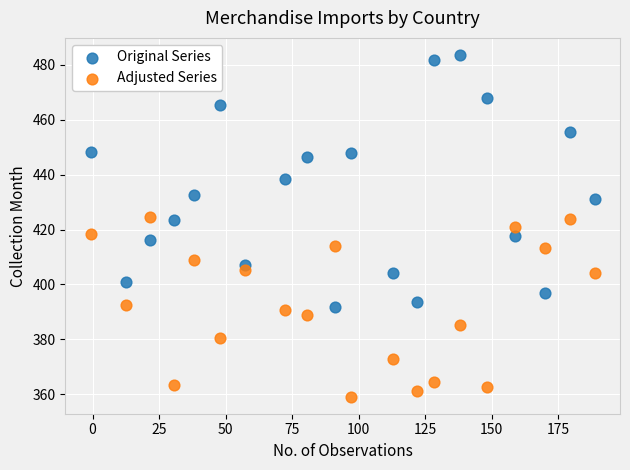

Across all data points, what is the range of Y values (max minus min)?

124.4